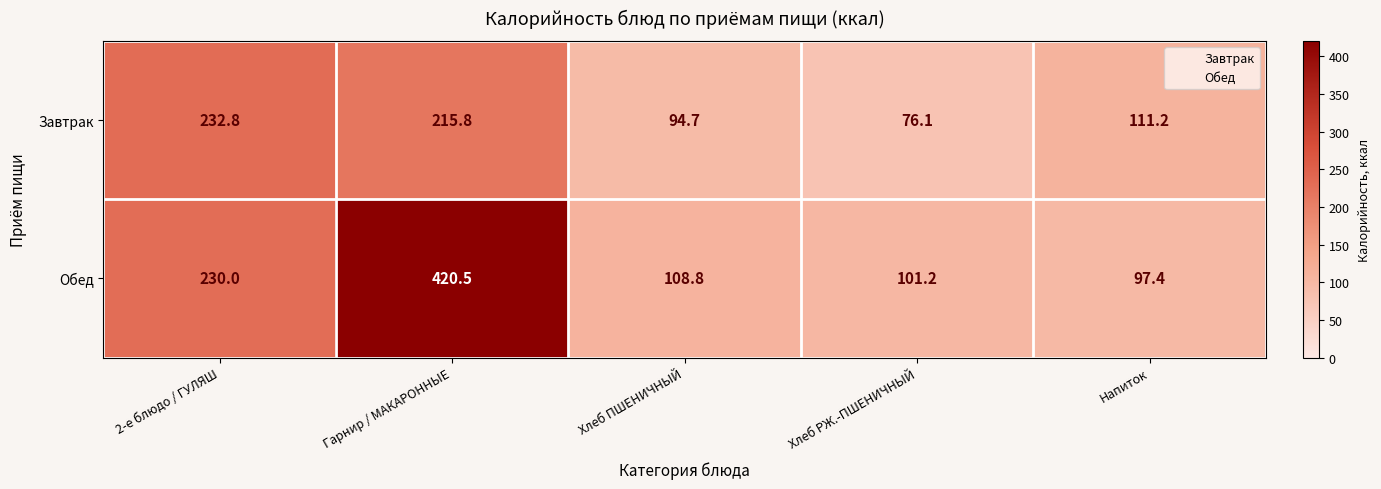

Which series changed the most between Гарнир / МАКАРОННЫЕ and Хлеб РЖ.-ПШЕНИЧНЫЙ?

Обед